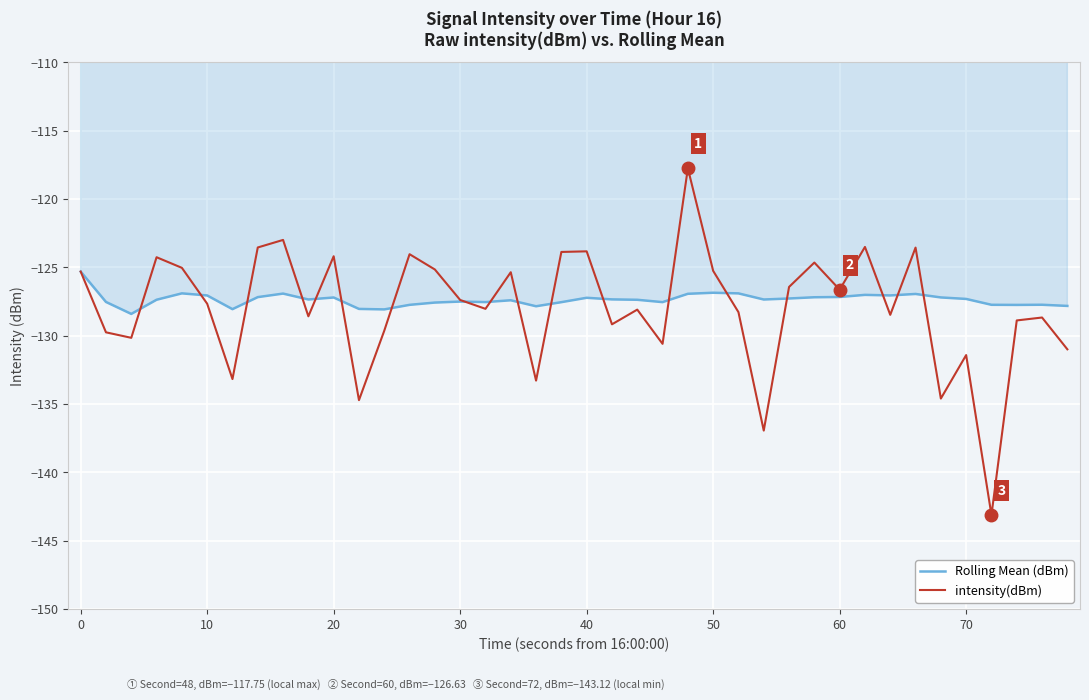

Which series has the largest range (max minus min)?

intensity(dBm)